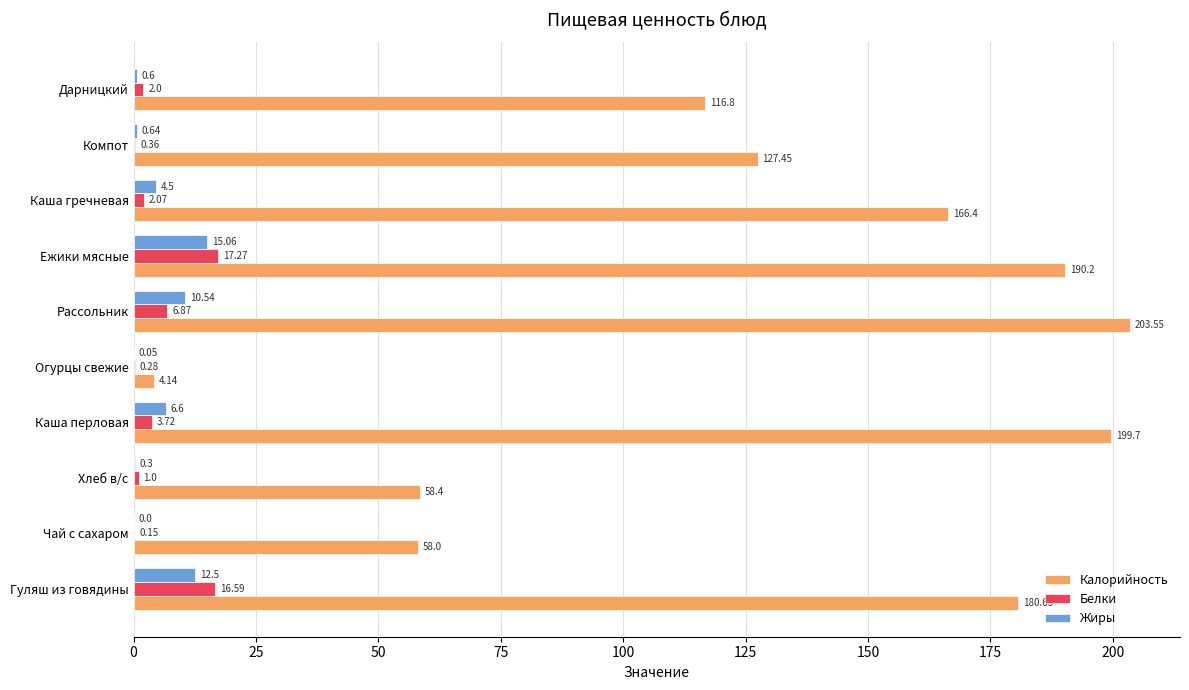

Which label corresponds to the largest value in the chart?

Рассольник